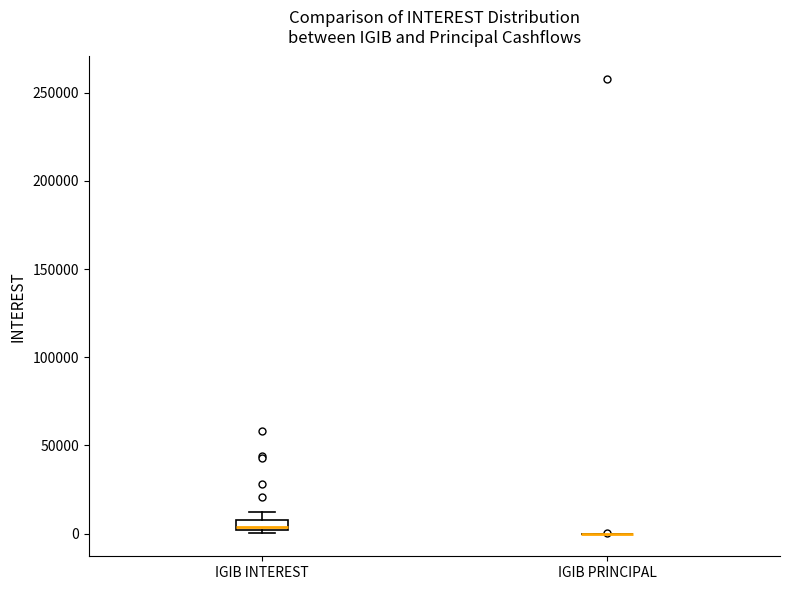

Comparing the boxes themselves (not the whiskers), which one is the tallest?

IGIB INTEREST